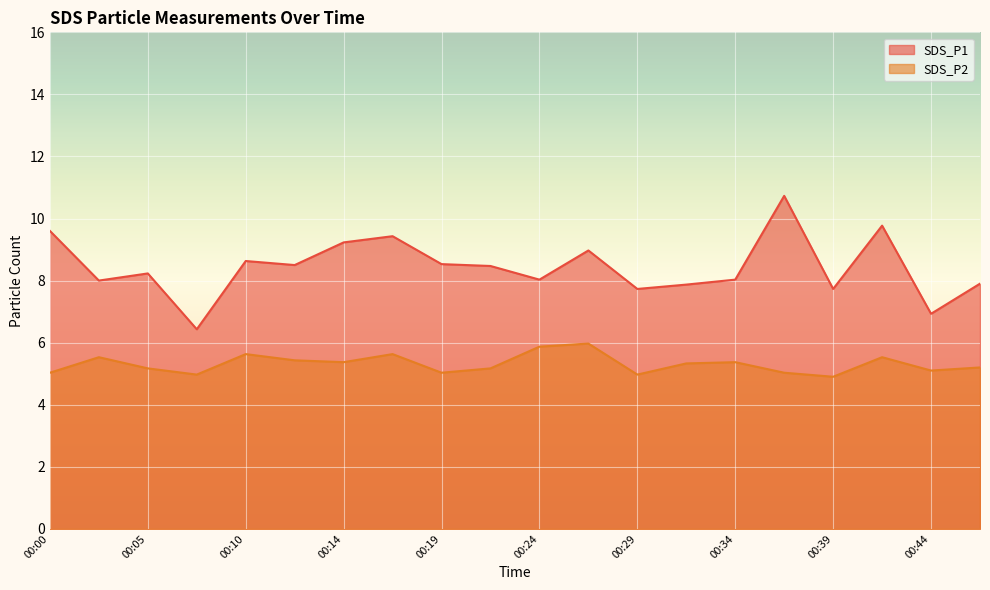

What is the spread (max minus min) of values at 00:24?

2.2